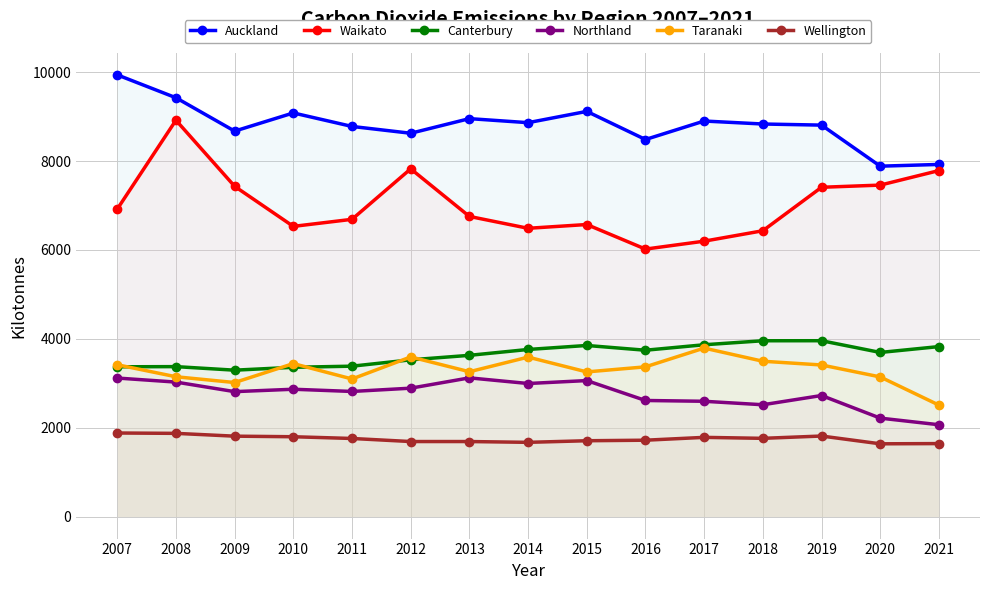

What value does the Taranaki series have at 2021, to the nearest 50?

2500